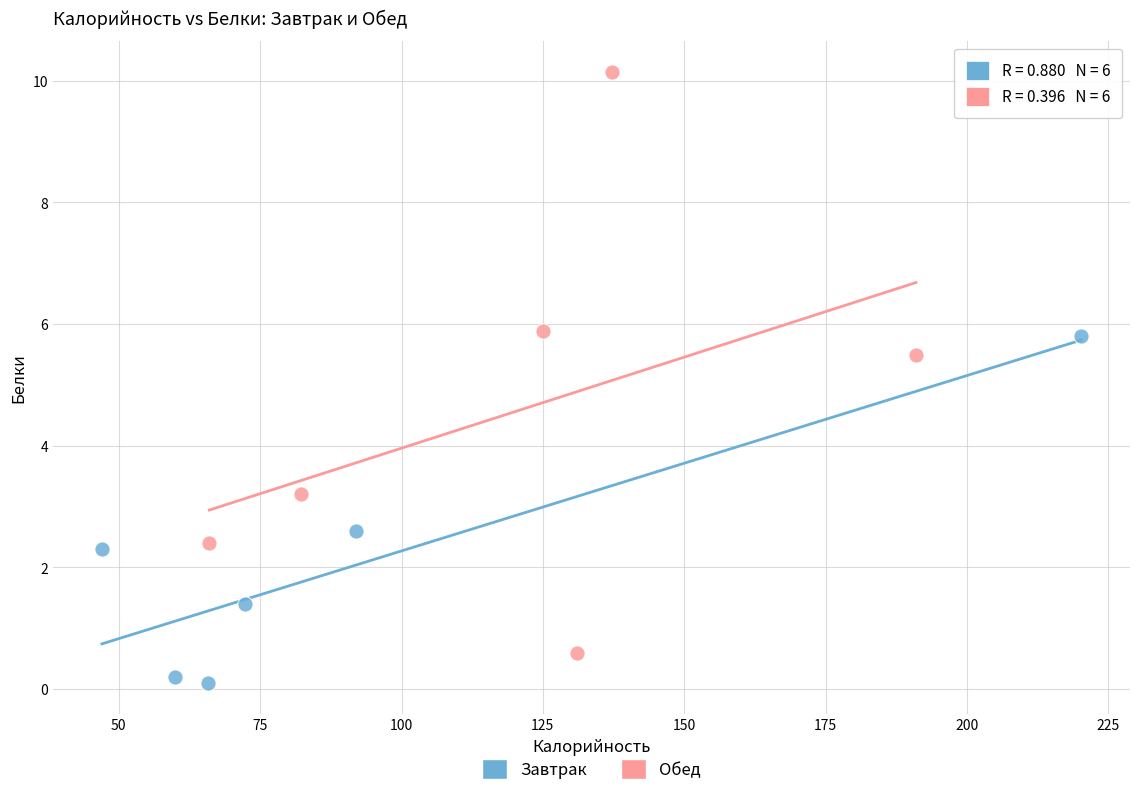

Which series contains the highest Y value?

Обед